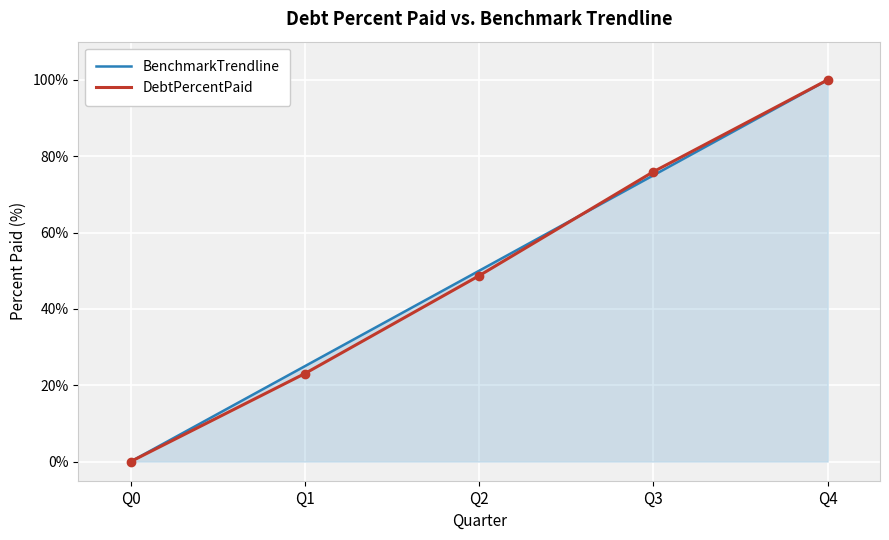

True or false: DebtPercentPaid has more than 2 interior local peaks.

False